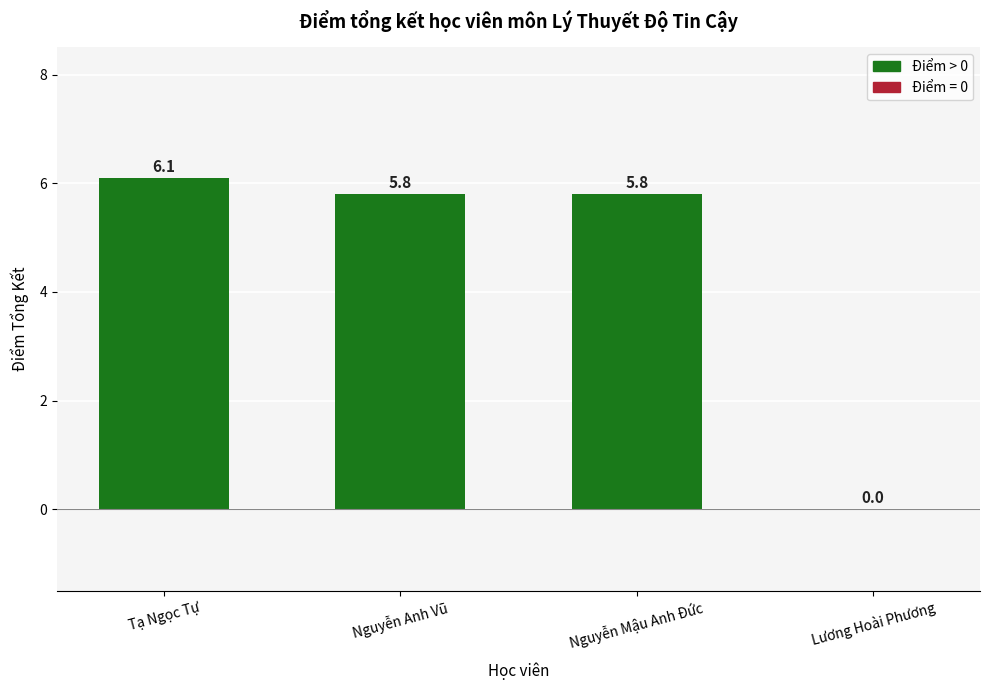

What is the sum of all values?

17.7